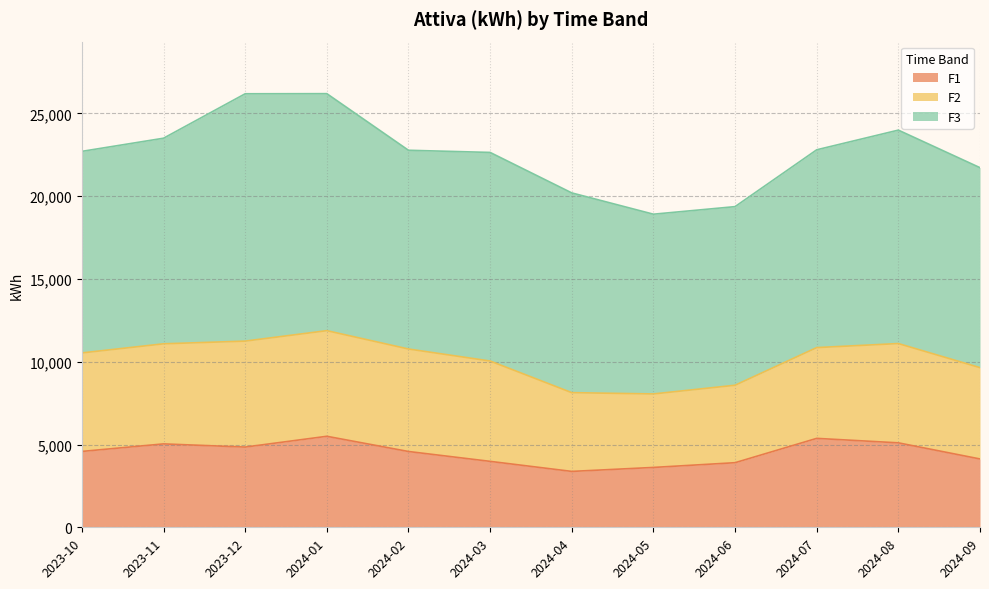

What is the label of the 5th point from the right?

2024-05